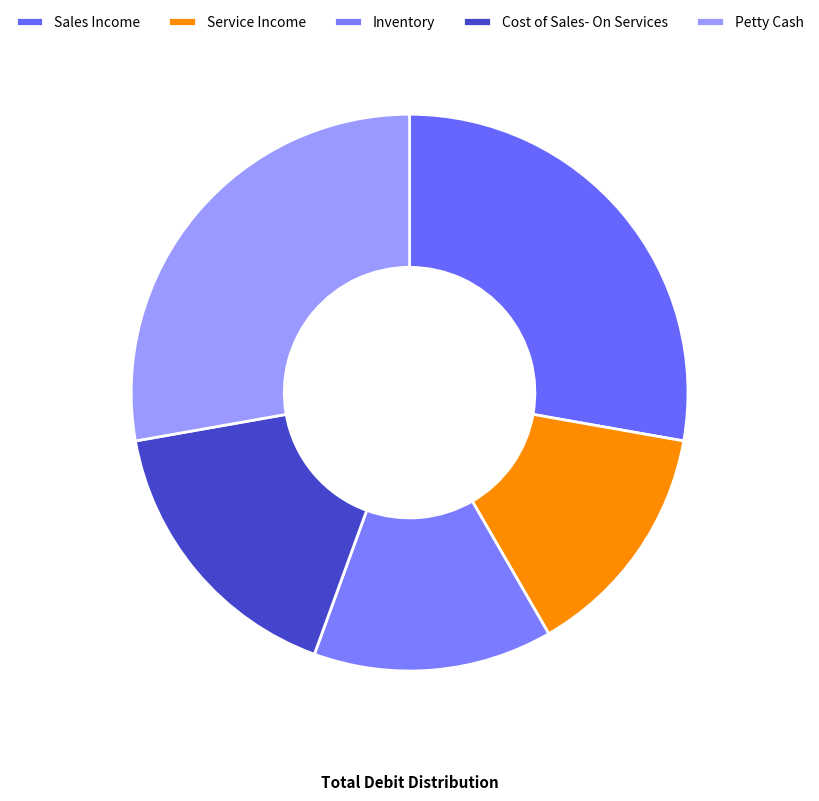

Which has a higher value, Sales Income or Inventory?

Sales Income